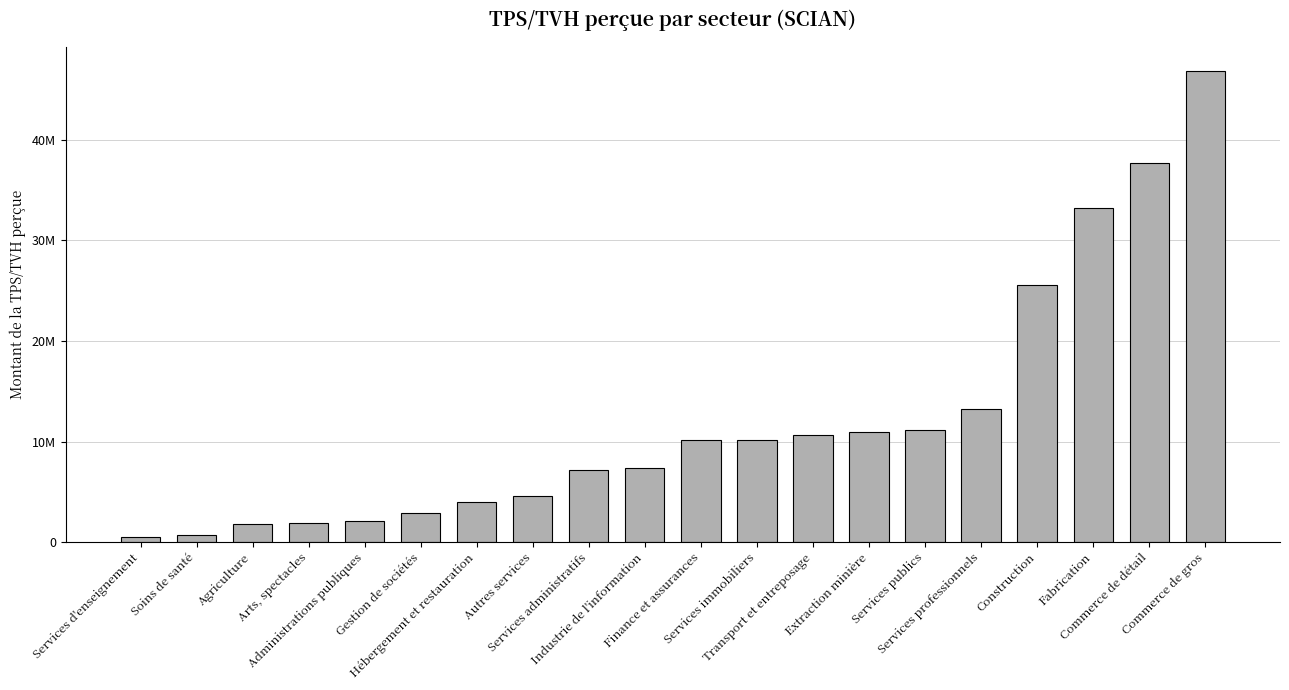

The chart shows a value of 18991671 at Transport et entreposage. True or false?

False